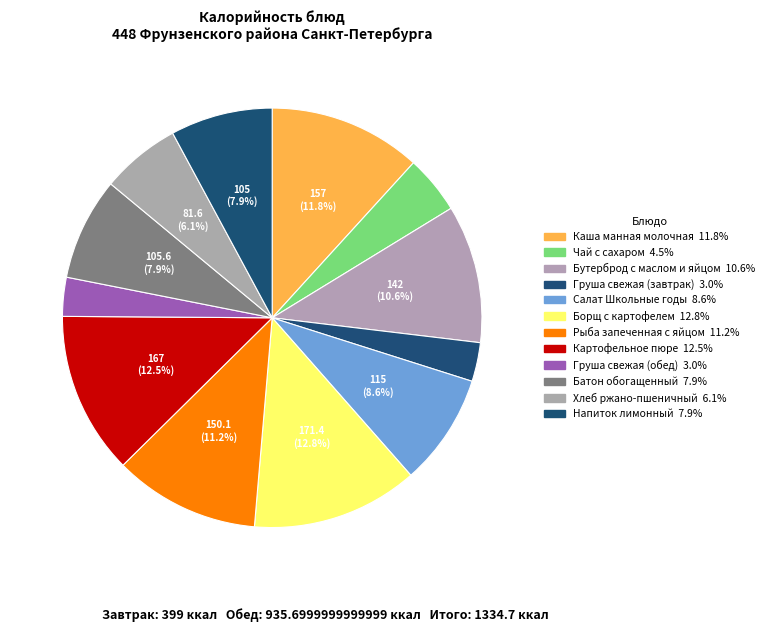

Count the number of slices in the pie.

12